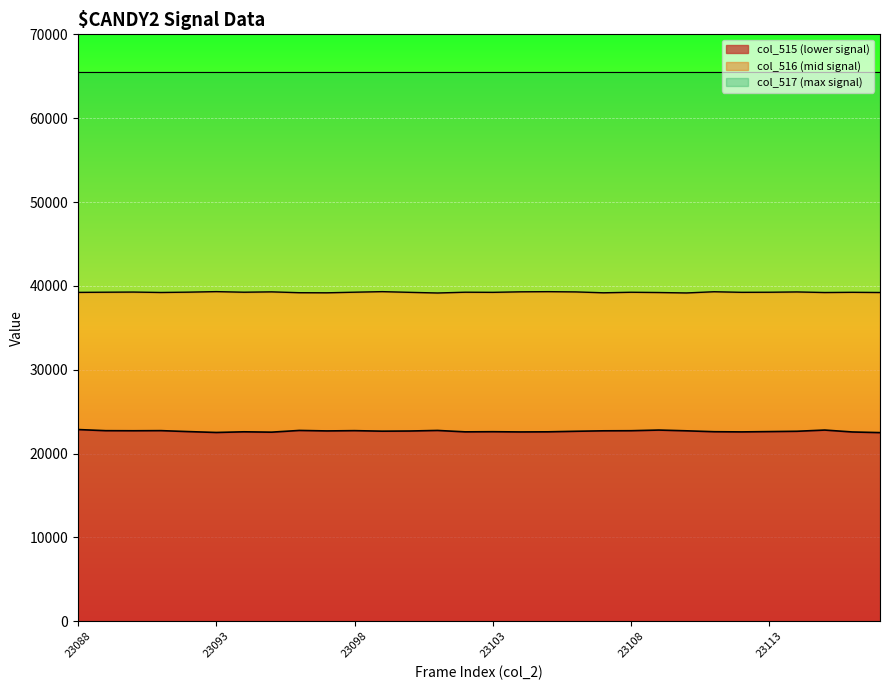

How many data points does each series have?

30